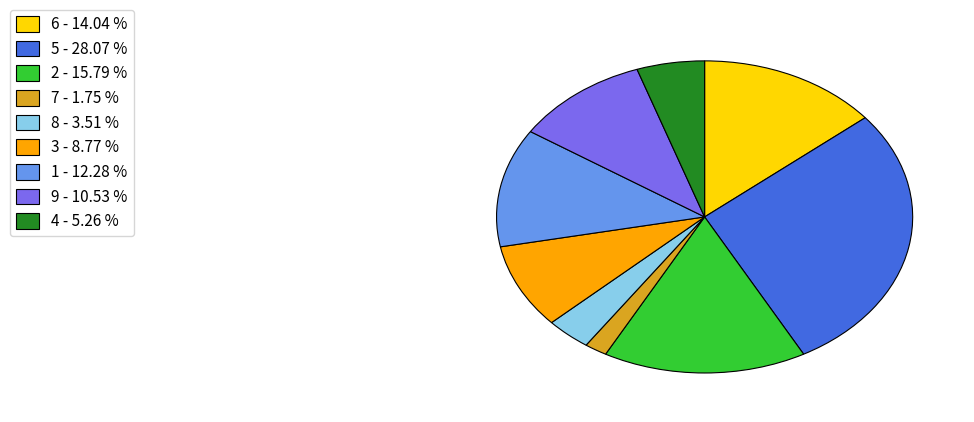

How many segments does this pie chart have?

9